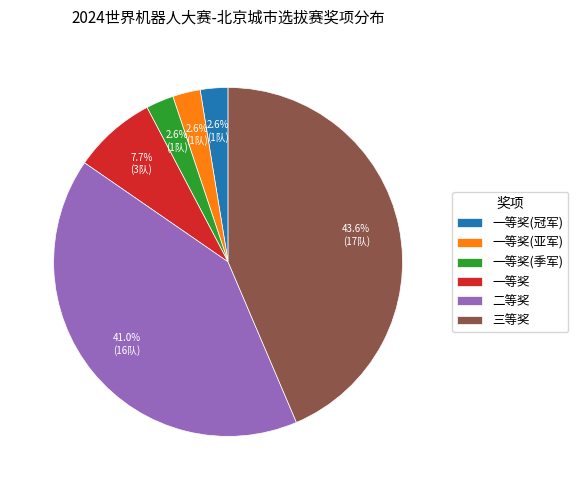

The 一等奖(季军) slice represents 3% of the pie. True or false?

True